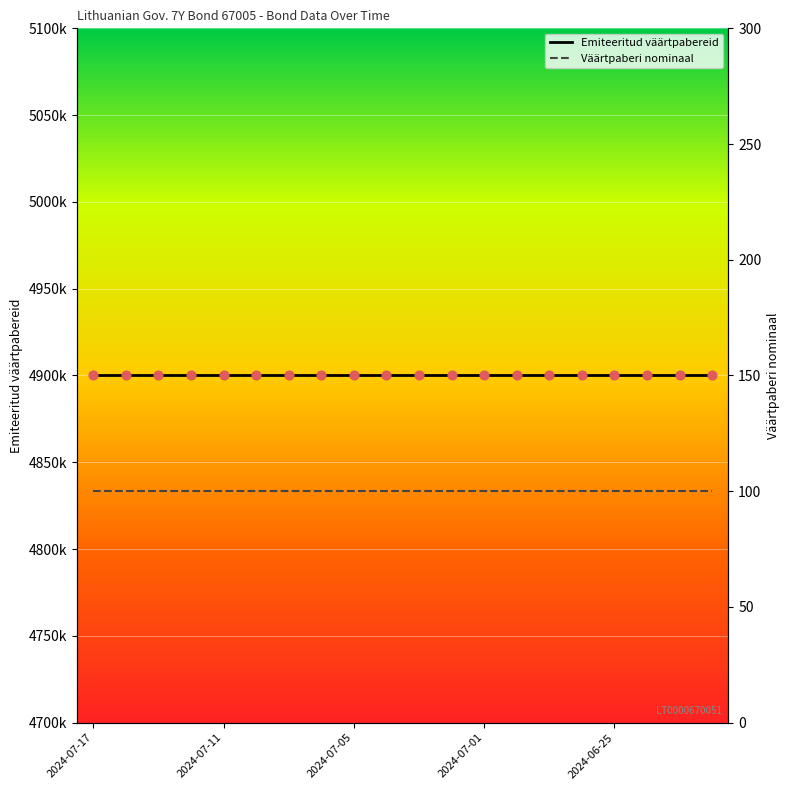

What is the total value across all series at 2024-07-05?

4900100